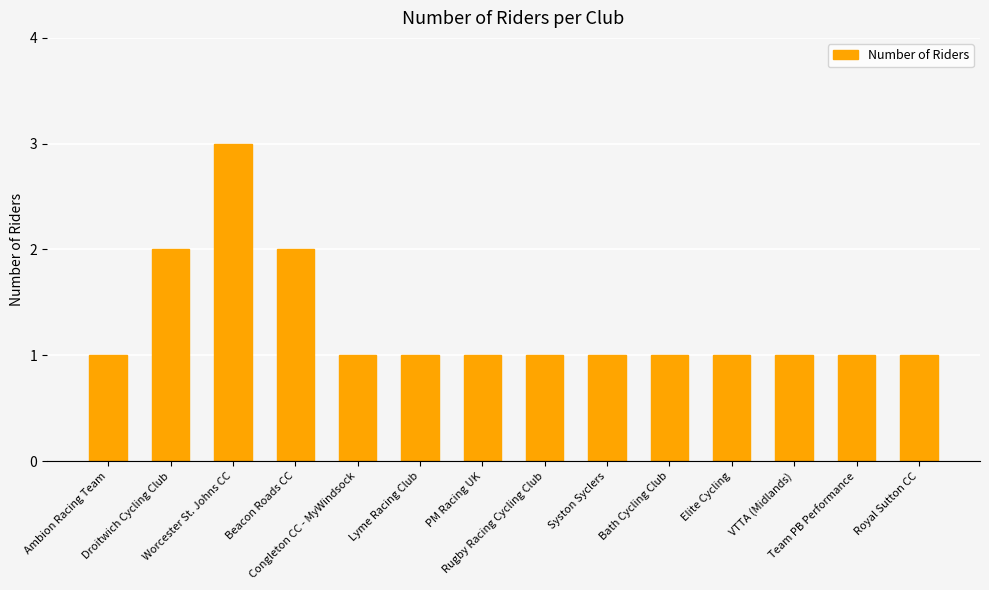

What is the value of the 3rd bar from the left?

3